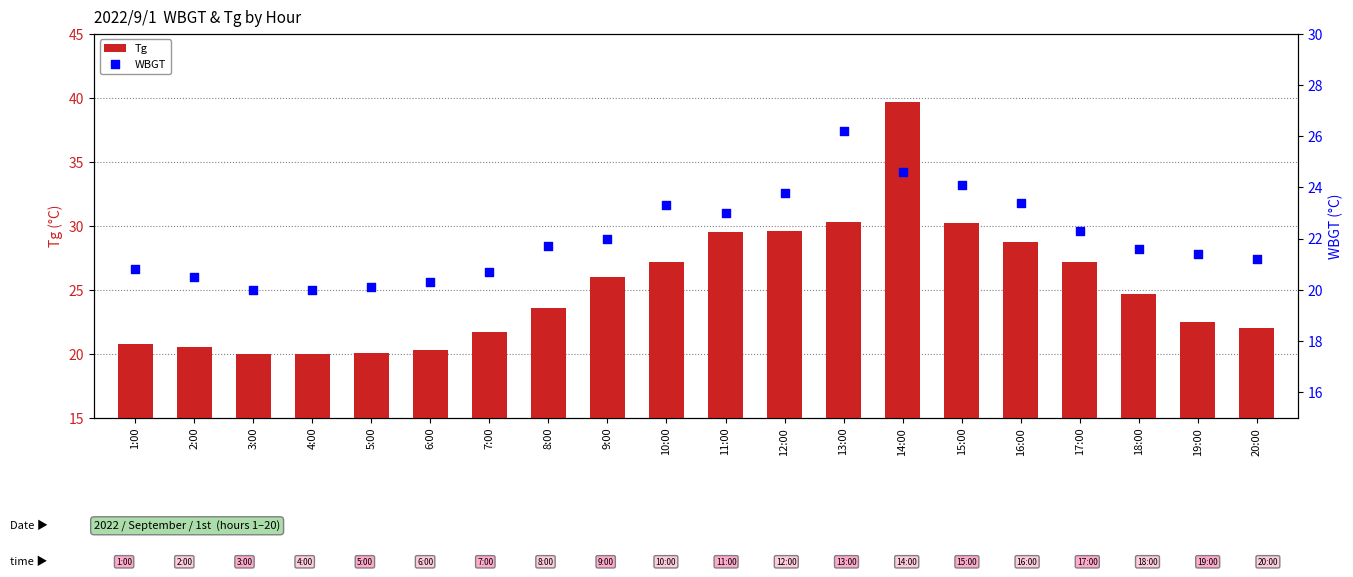

Which series has the largest Y range (max minus min)?

Tg